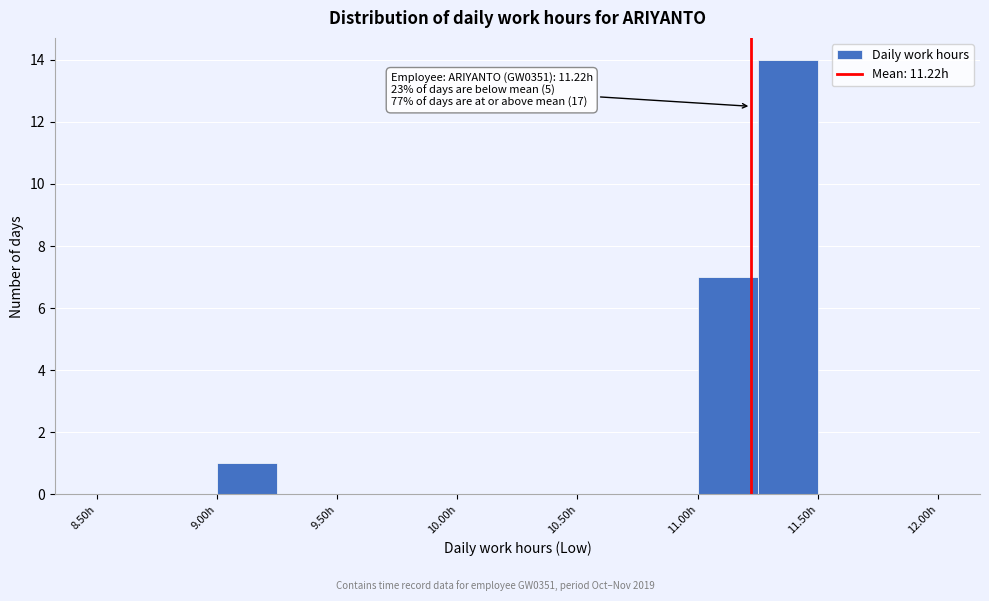

Over which range of the x-axis is the bar tallest?

11.25 to 11.50